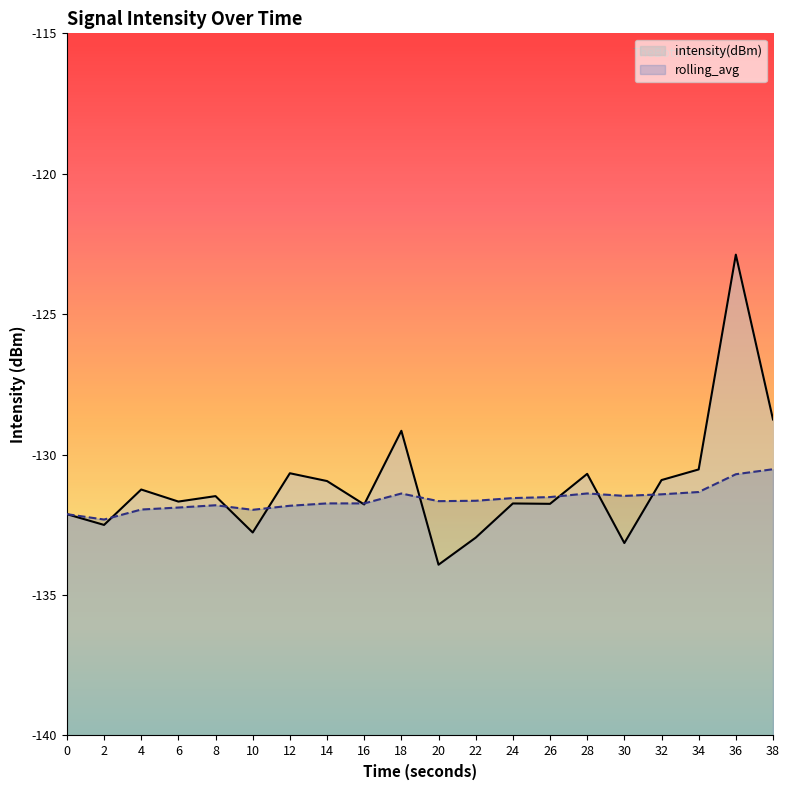

What is the approximate value of intensity(dBm) at 10?

-132.8